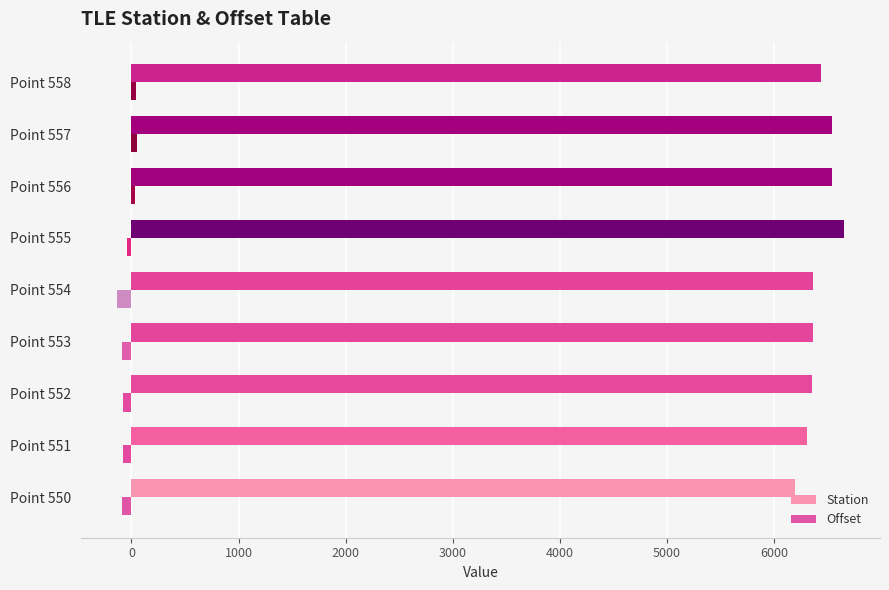

The value of Station at Point 550 is 6195.3. True or false?

True